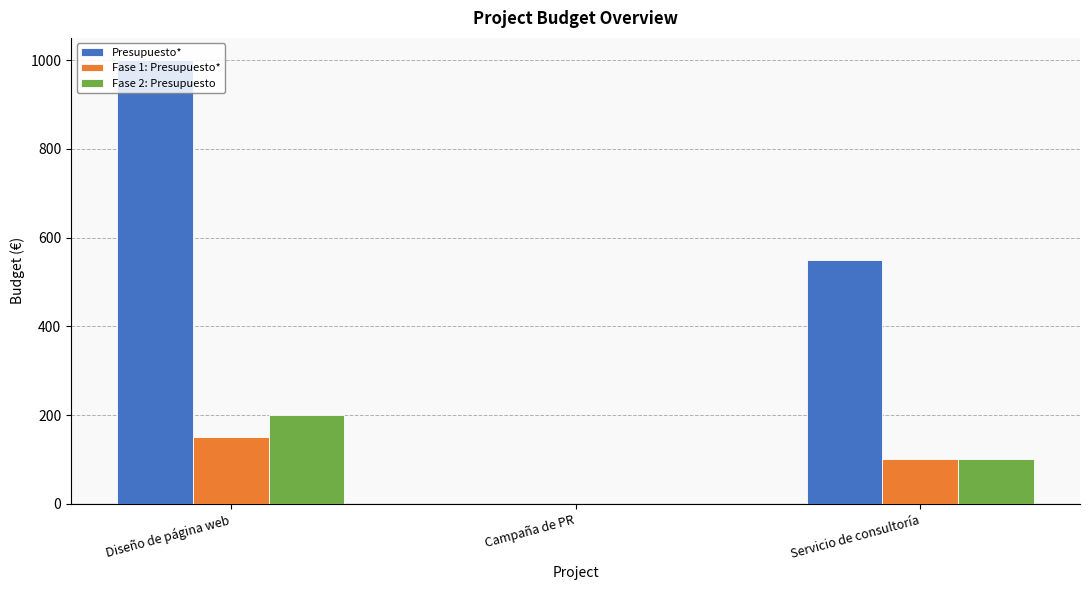

What are all the series names shown in the legend?

Presupuesto*, Fase 1: Presupuesto*, Fase 2: Presupuesto